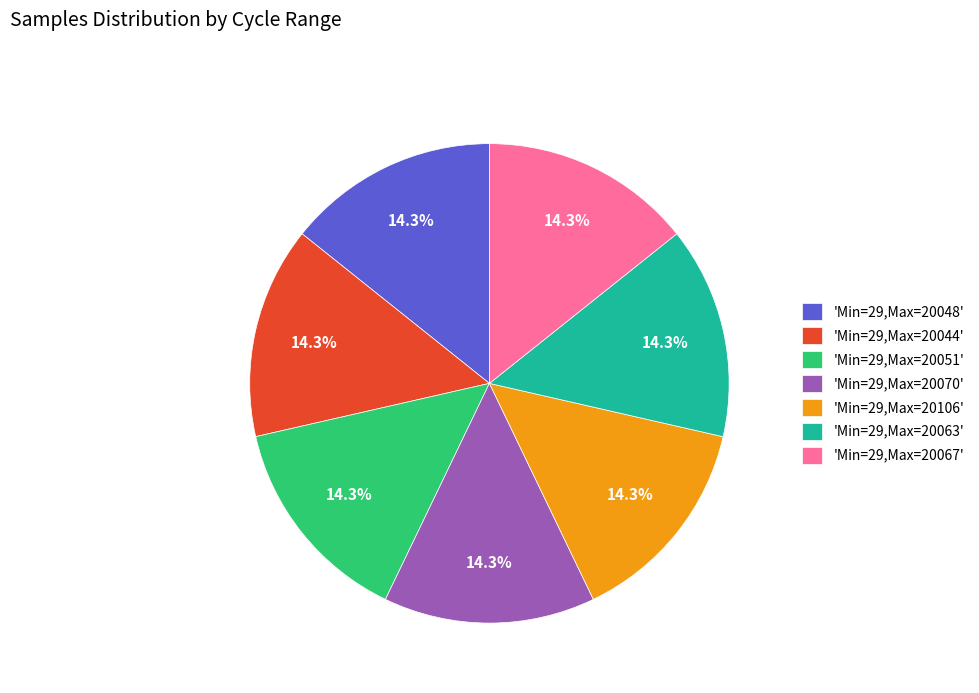

How many slices are in this pie chart?

7